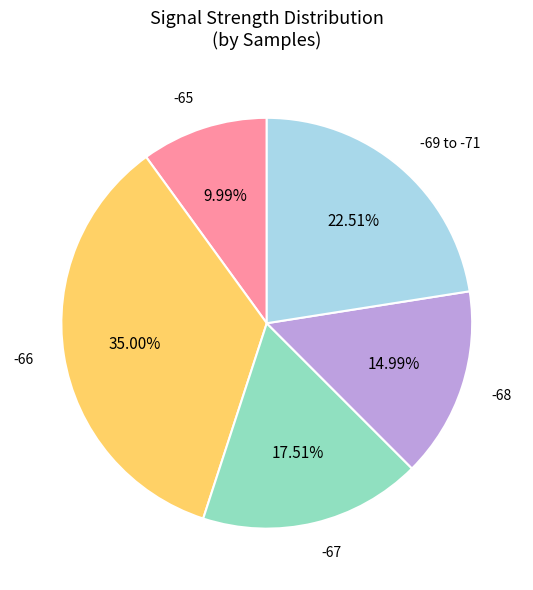

How many slices are in this pie chart?

5